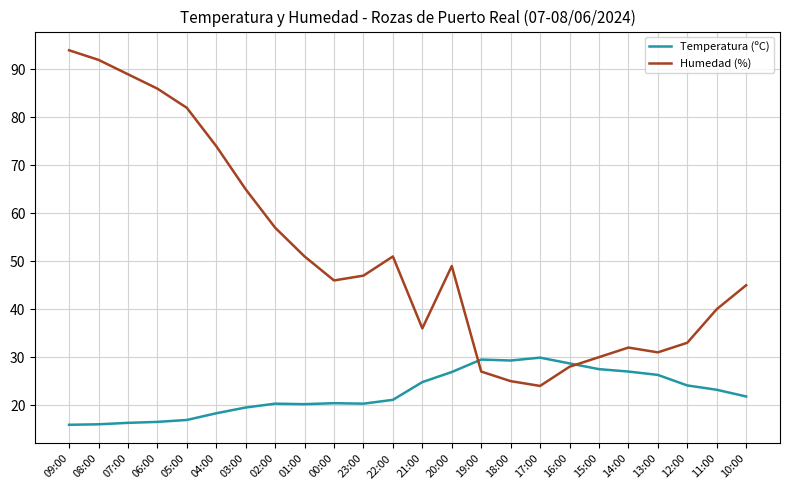

Is the value of Temperatura (ºC) at 21:00 greater than the value of Humedad (%) at 04:00?

No